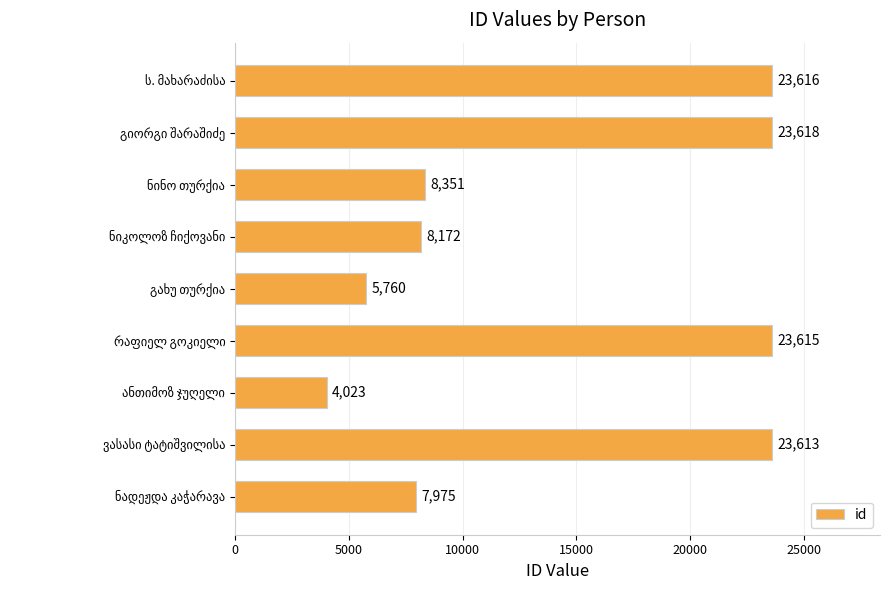

What is the greatest value displayed?

23618